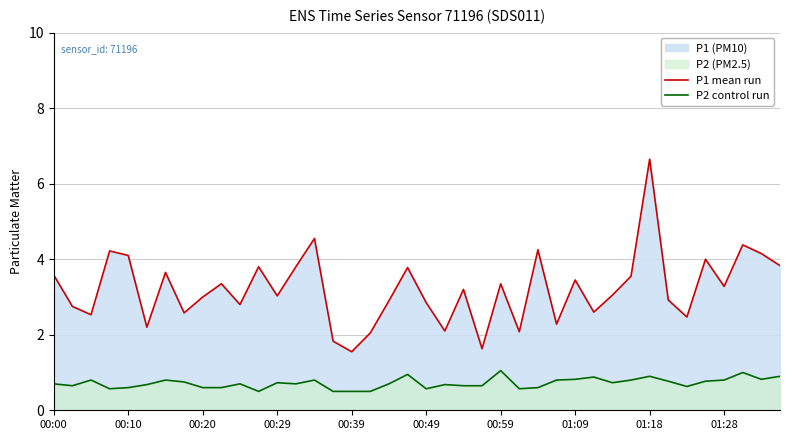

True or false: P2 control run and P1 mean run cross at least once.

False